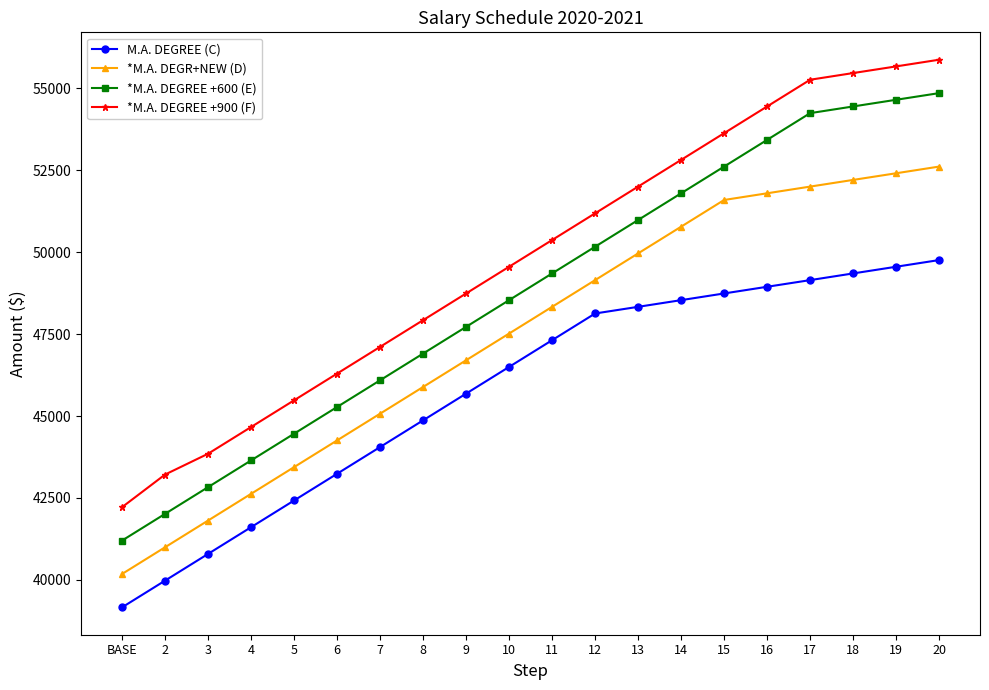

True or false: *M.A. DEGR+NEW (D) and *M.A. DEGREE +600 (E) intersect in this chart.

False